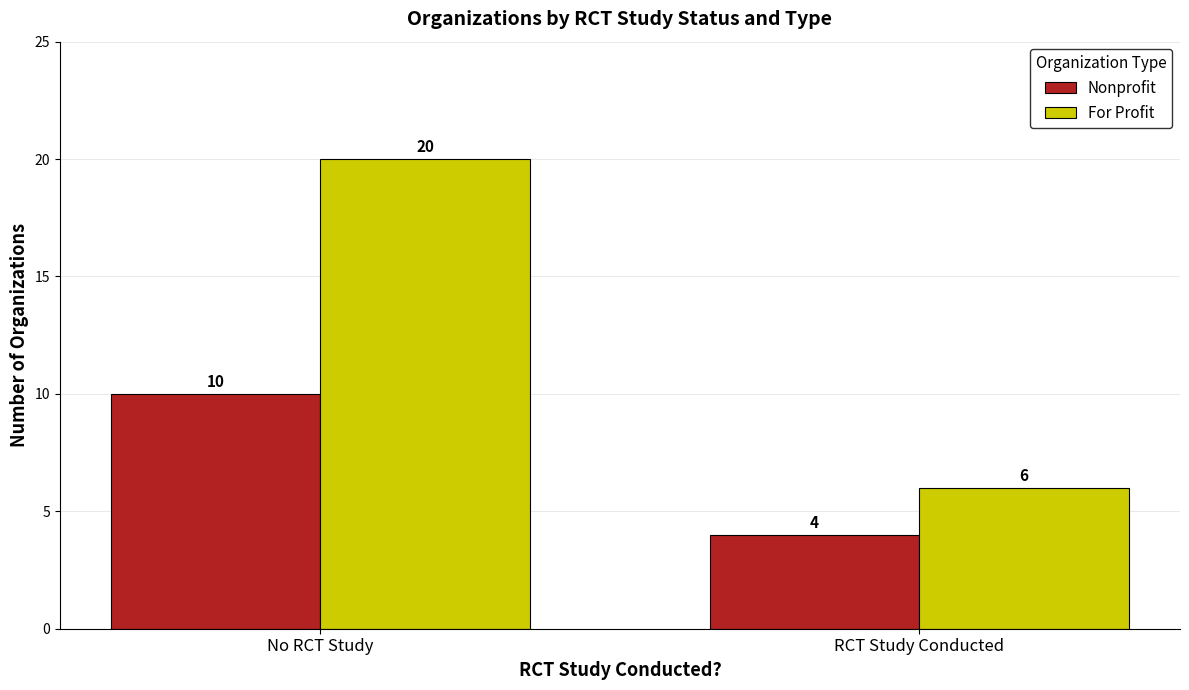

Reading left to right, transcribe all the data shown in this chart.

Nonprofit: No RCT Study=10	RCT Study Conducted=4
For Profit: No RCT Study=20	RCT Study Conducted=6